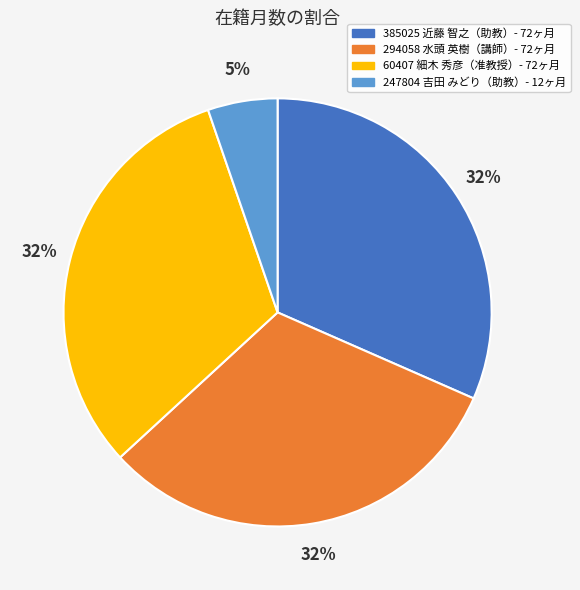

To the nearest percent, what is the average slice percentage?

25%